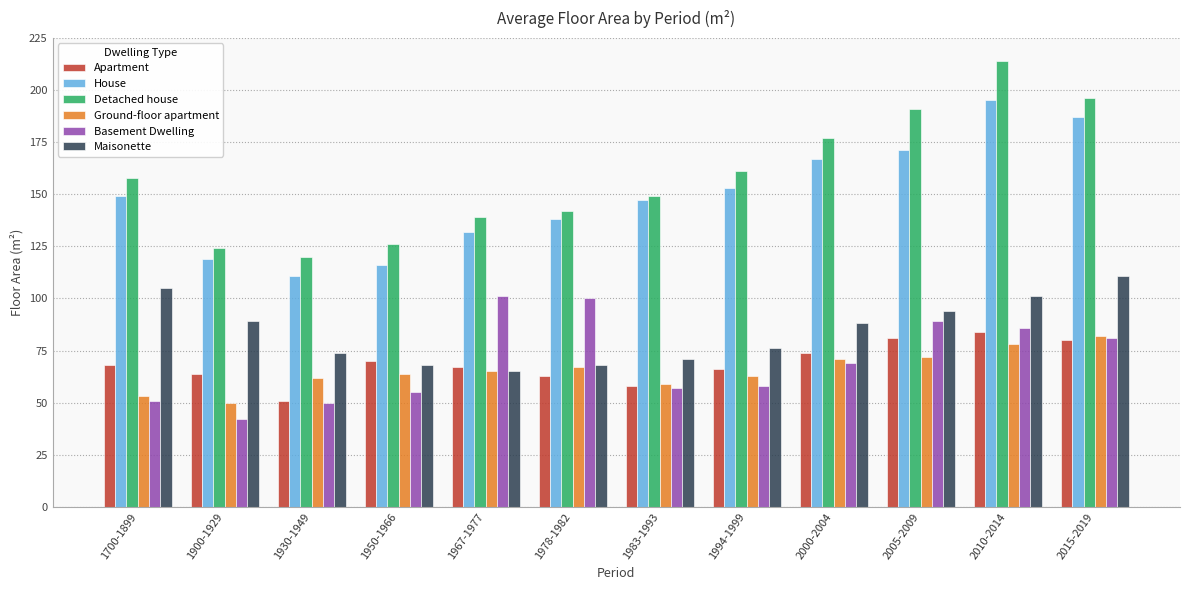

The Detached house series shows 158 at 1700-1899. True or false?

True